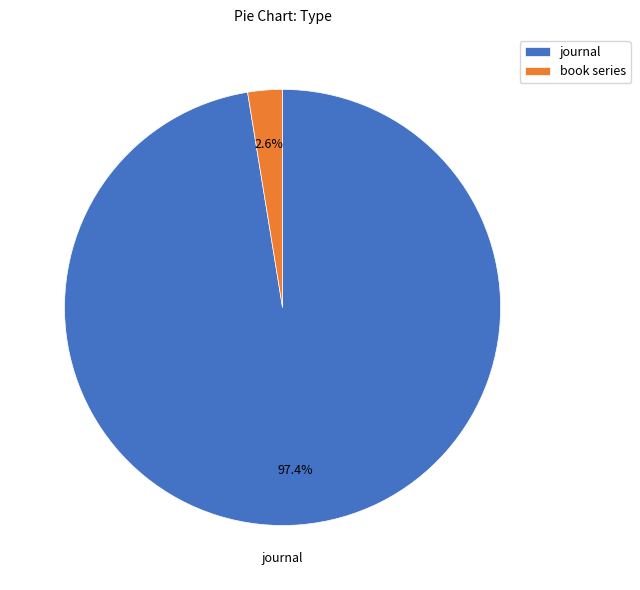

To the nearest percent, what portion does book series represent?

3%